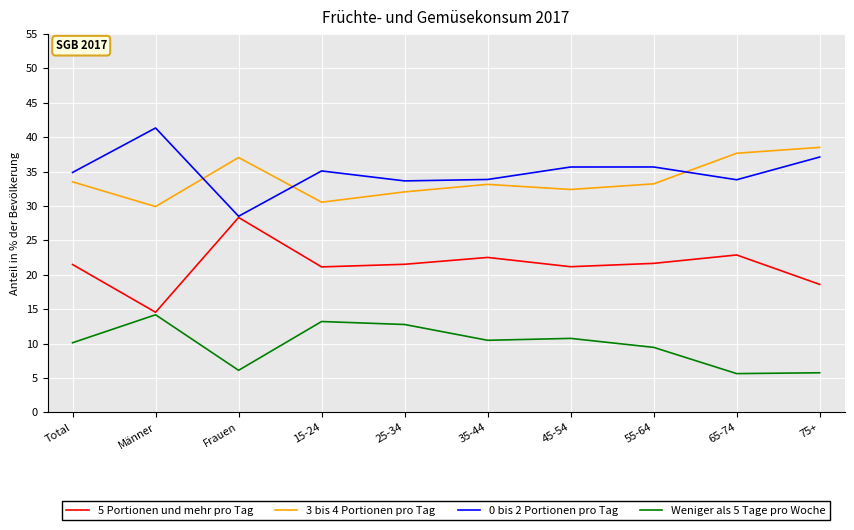

What is the total value across all series at 25-34?

100.0